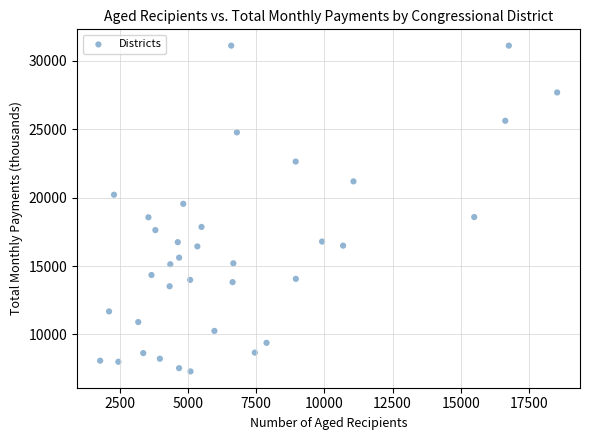

What Y value in the scatter plot is closest to 19207?

19551